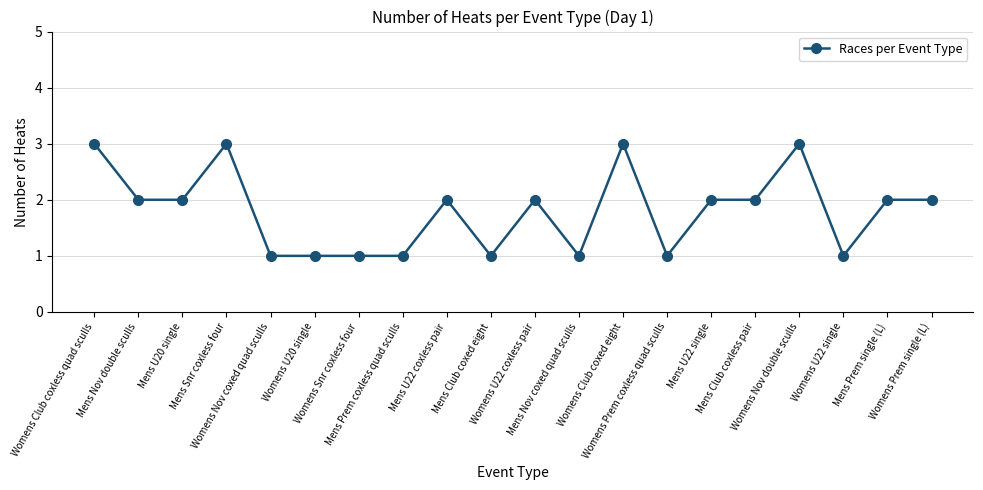

What is the sum of all values?

36